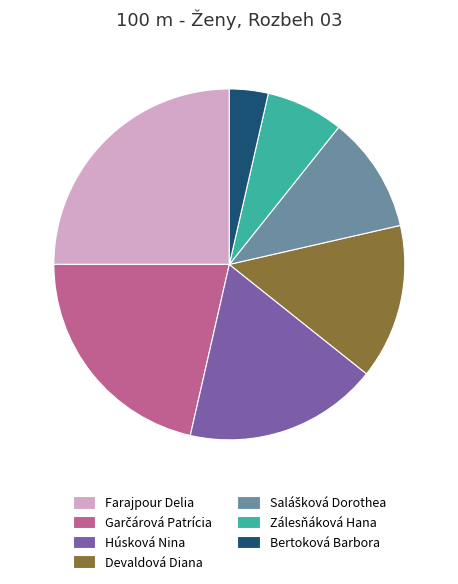

How many segments does this pie chart have?

7